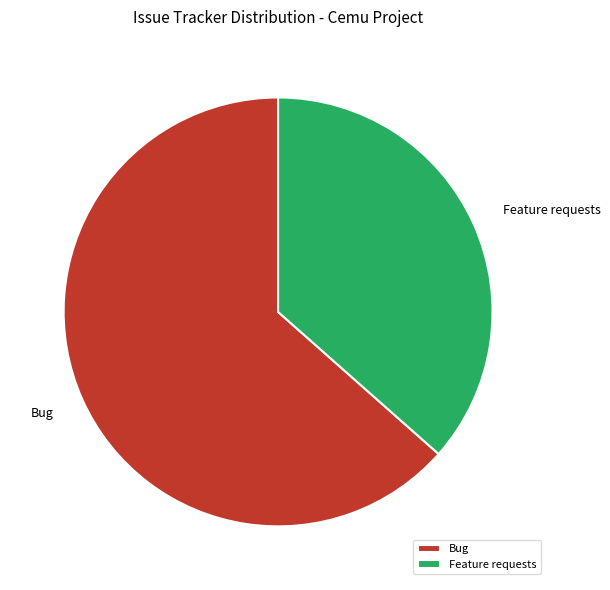

Combined, do Bug and Feature requests account for over 50%?

Yes